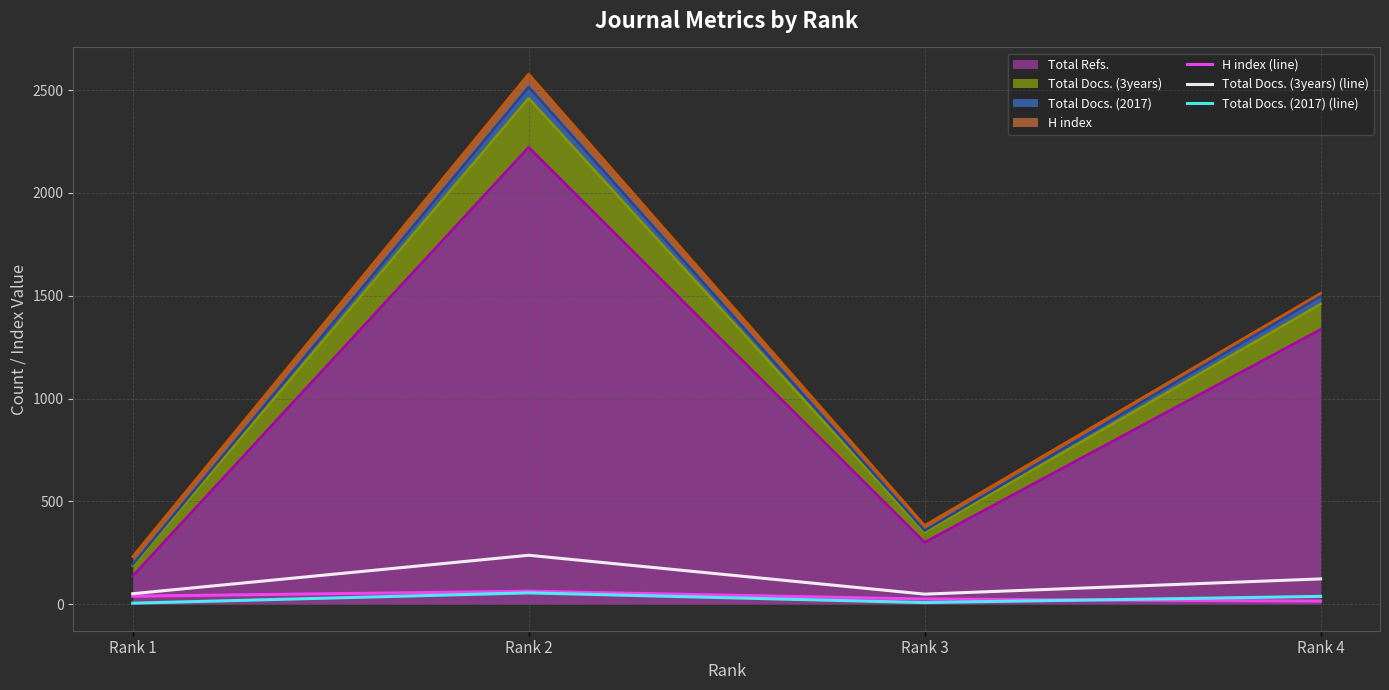

Reading right to left, extract all data points from this chart.

H index (line): 15	25	63	39
Total Docs. (3years) (line): 123	49	238	51
Total Docs. (2017) (line): 38	8	55	5